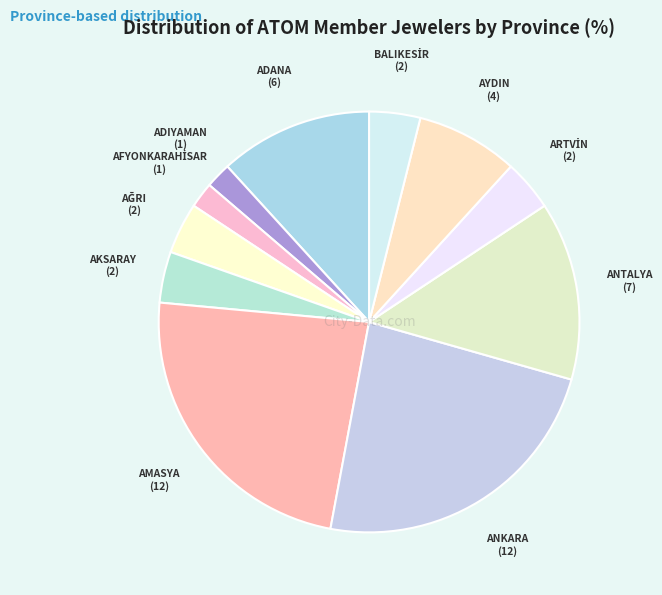

Combined, do AMASYA and ADIYAMAN account for over 50%?

No